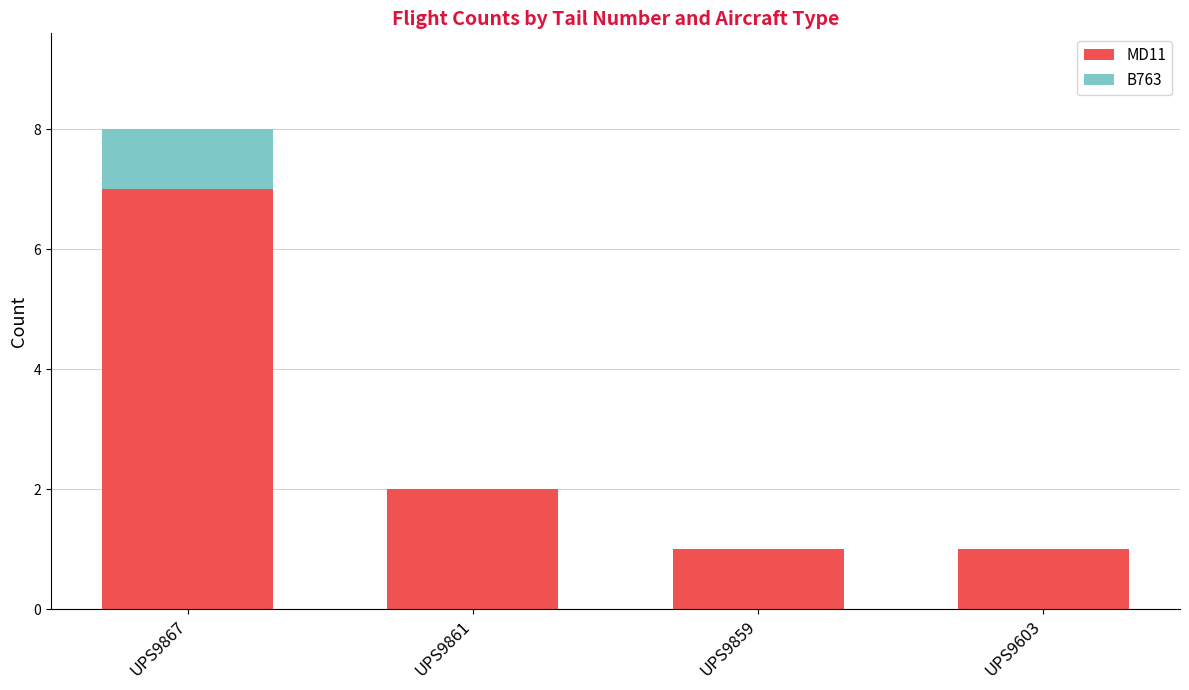

What is the sum of all MD11 values?

11